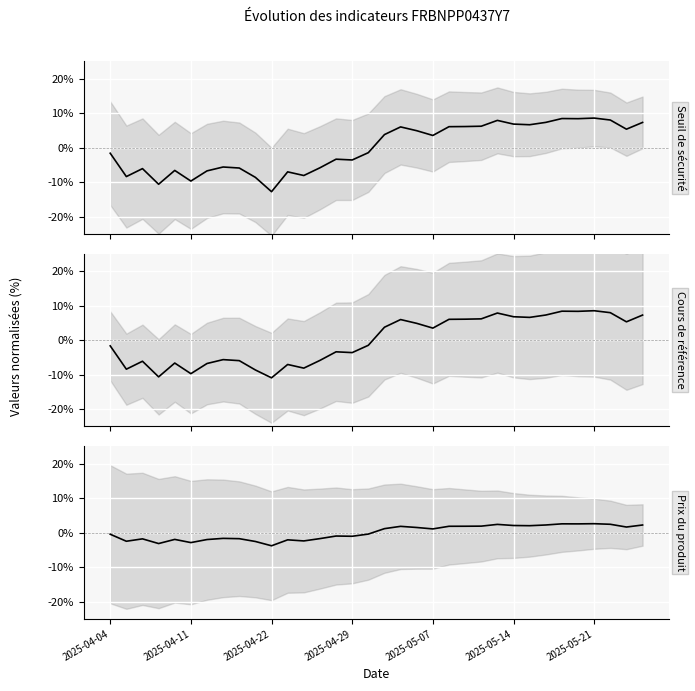

Between which two adjacent categories do Prix du produit and Cours de référence first intersect?

16 and 17